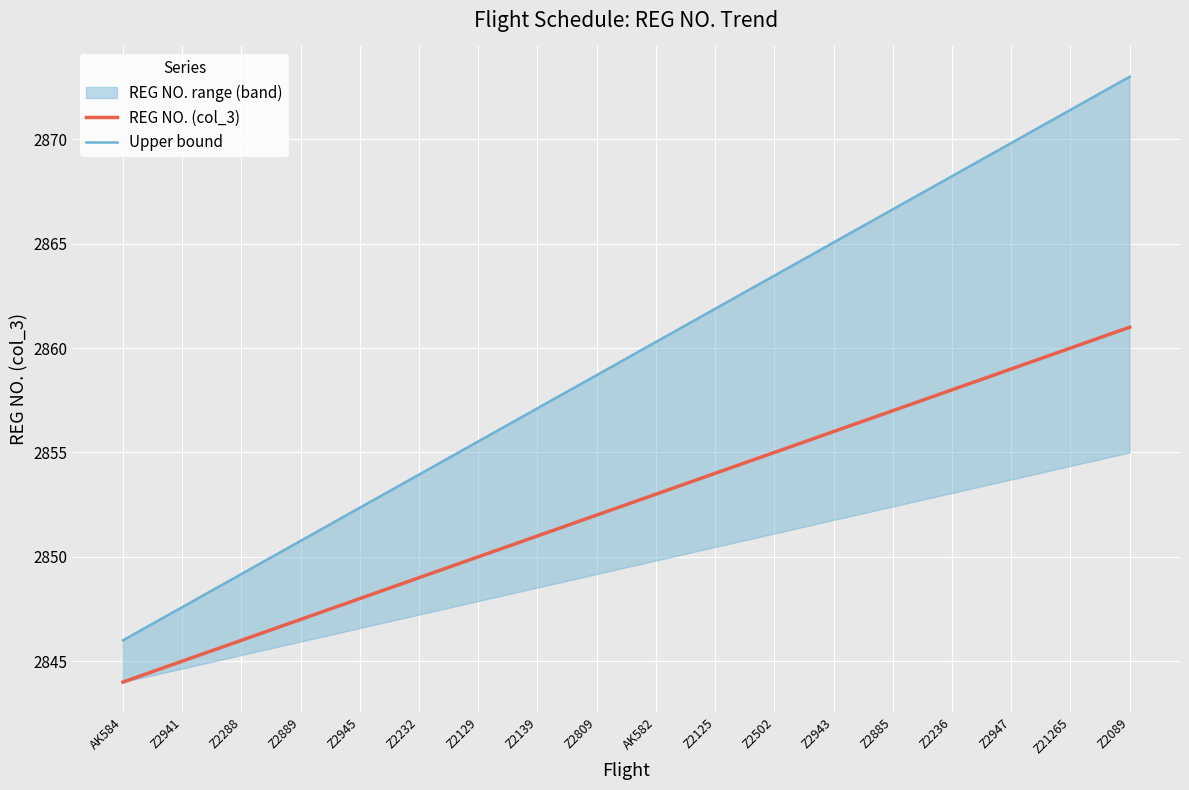

How many distinct data groups are displayed?

2